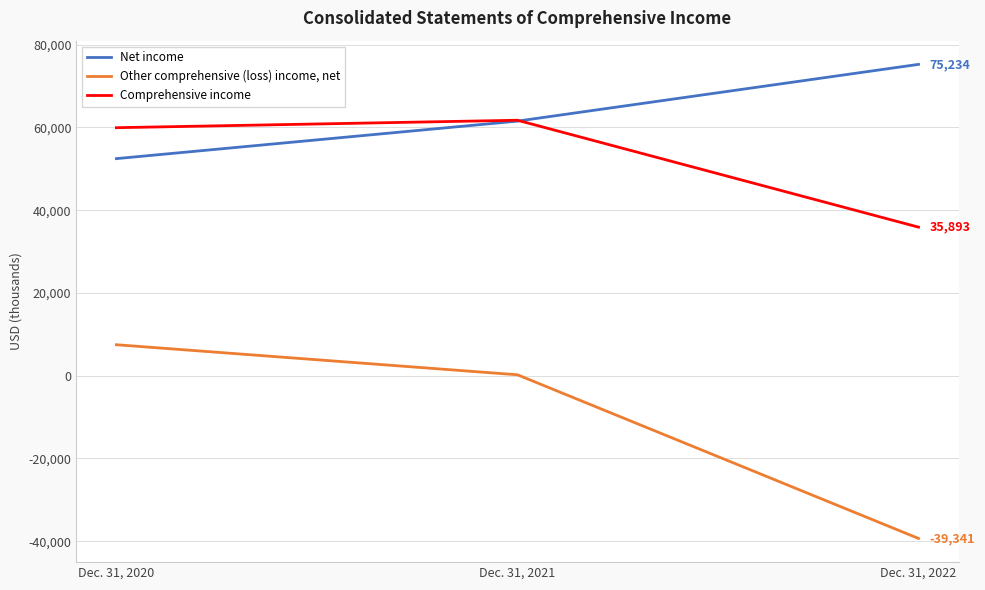

Rank the series at Dec. 31, 2021 from lowest to highest value.

Other comprehensive (loss) income, net, Net income, Comprehensive income